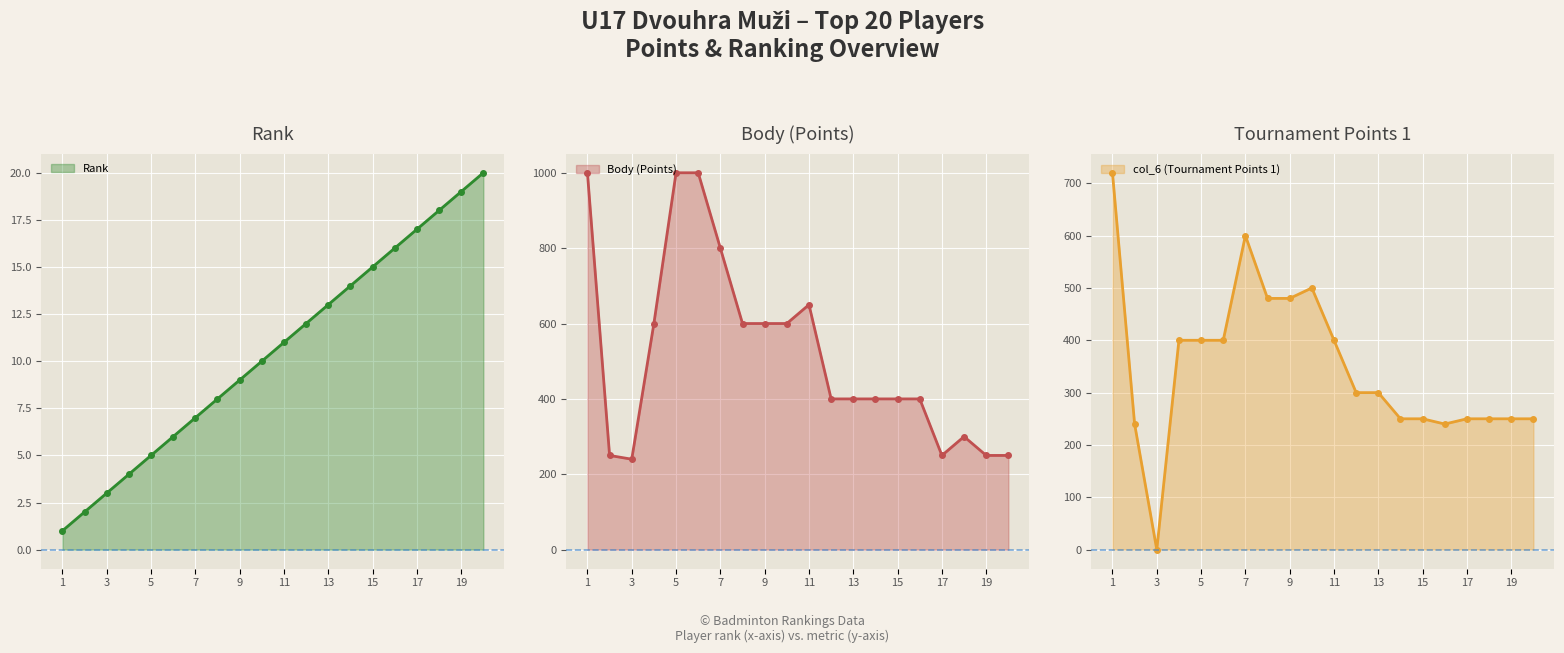

What is the value of the Rank point at the 17th from the left?

17